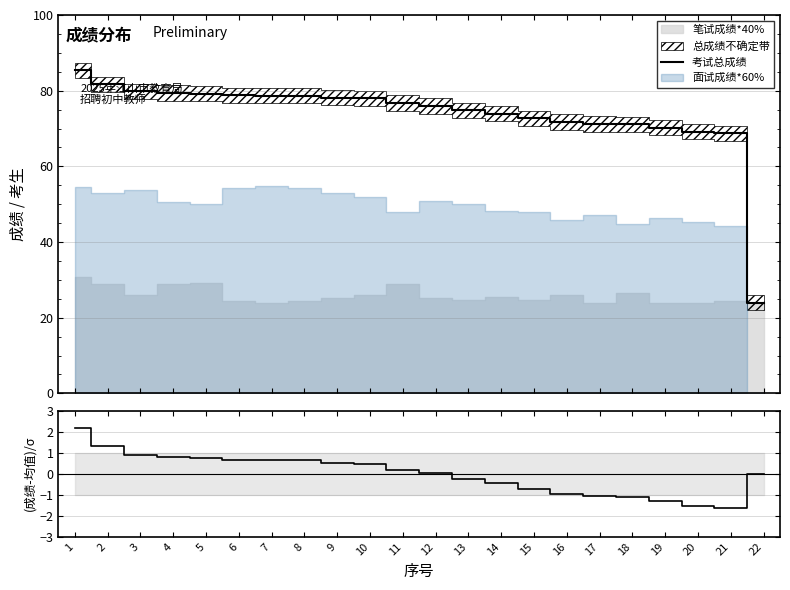

At which label is 考试总成绩 closest to 54?

21